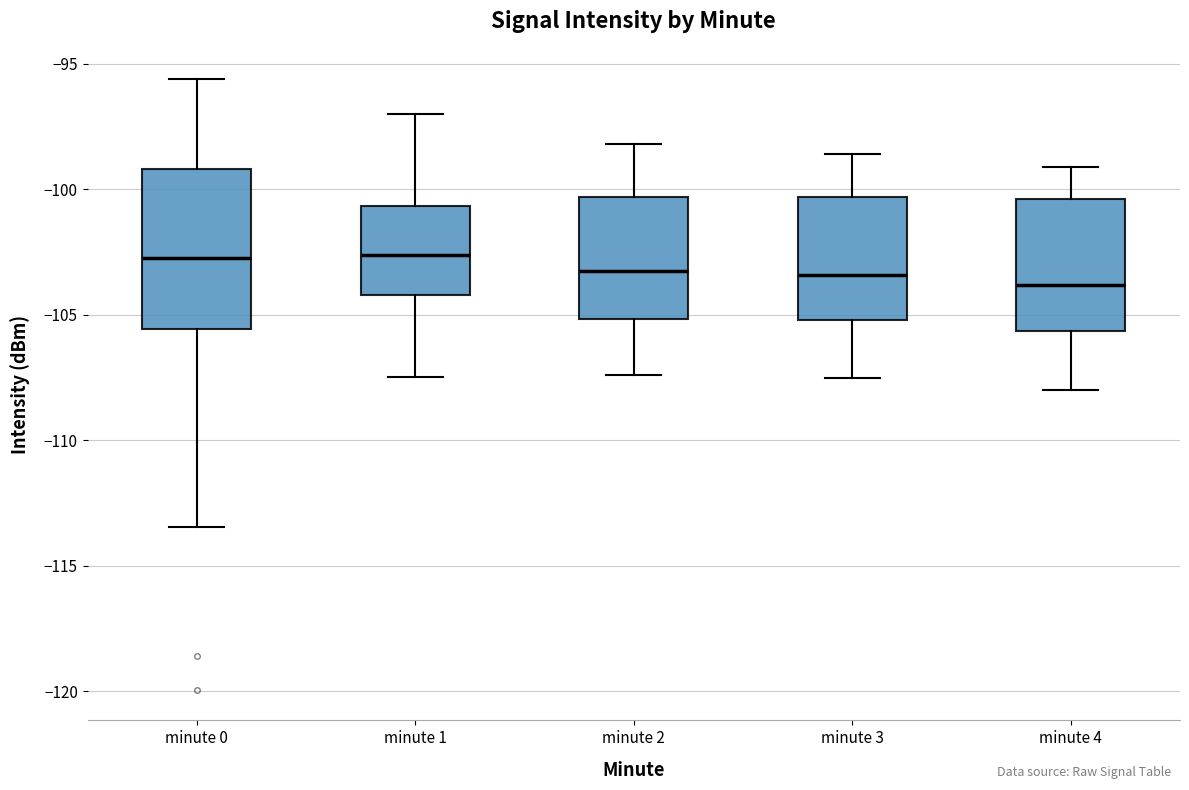

Which box is the tallest, from its lower edge to its upper edge?

minute 0